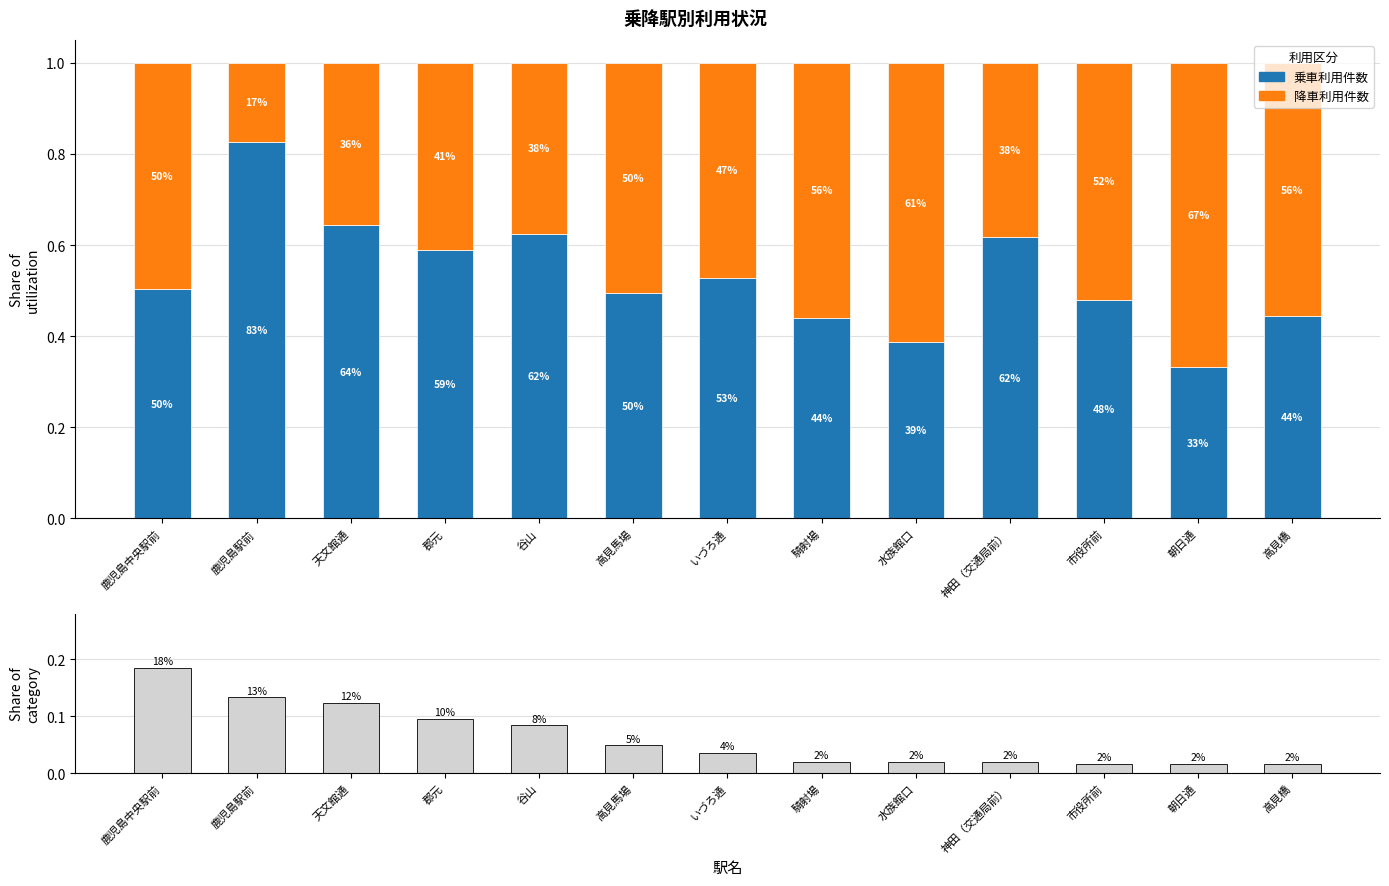

Read the 乗車利用件数 value at 騎射場.

0.4